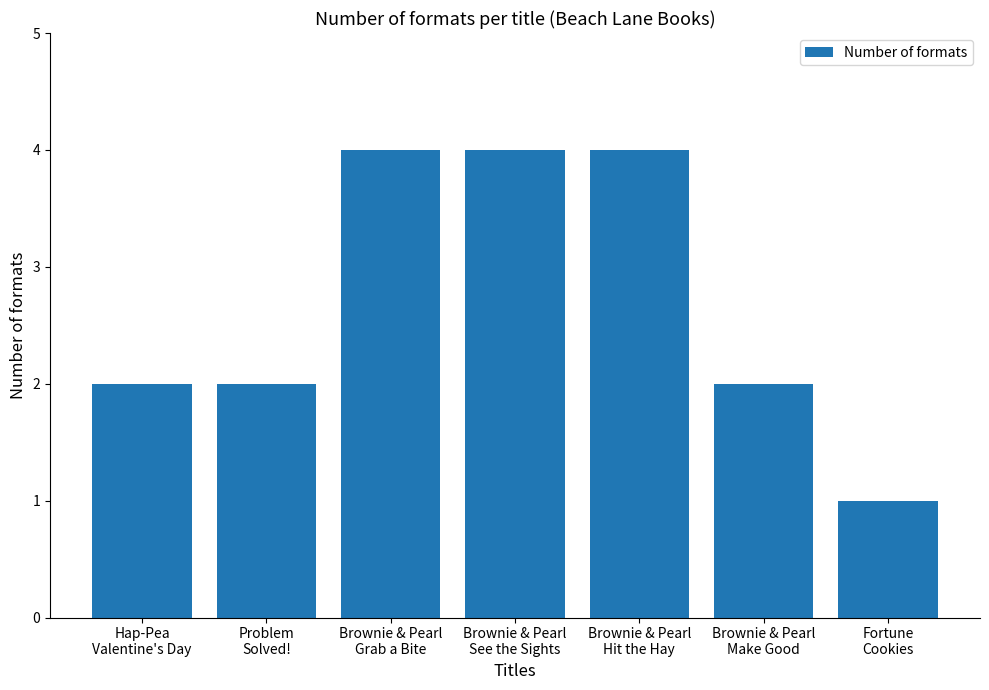

True or false: the data shows 3 at Brownie & Pearl
Make Good.

False